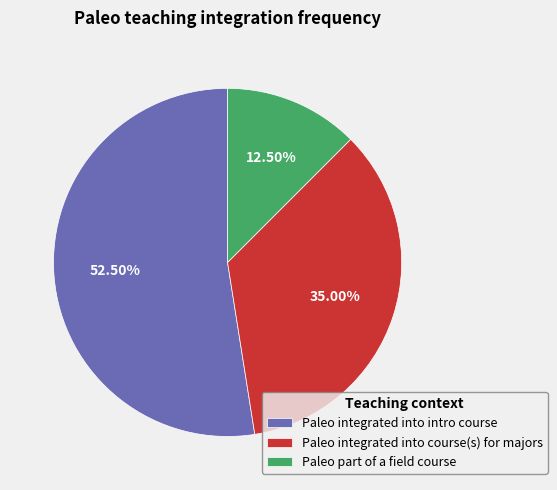

Between Paleo integrated into course(s) for majors and Paleo integrated into intro course, which is larger?

Paleo integrated into intro course